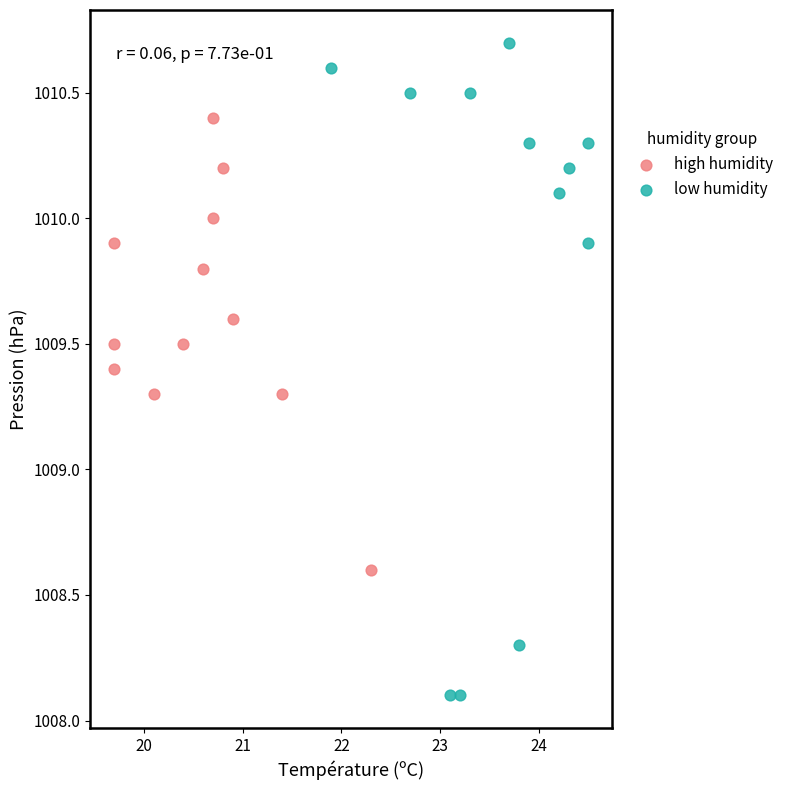

What are all the series names shown in the legend?

high humidity, low humidity